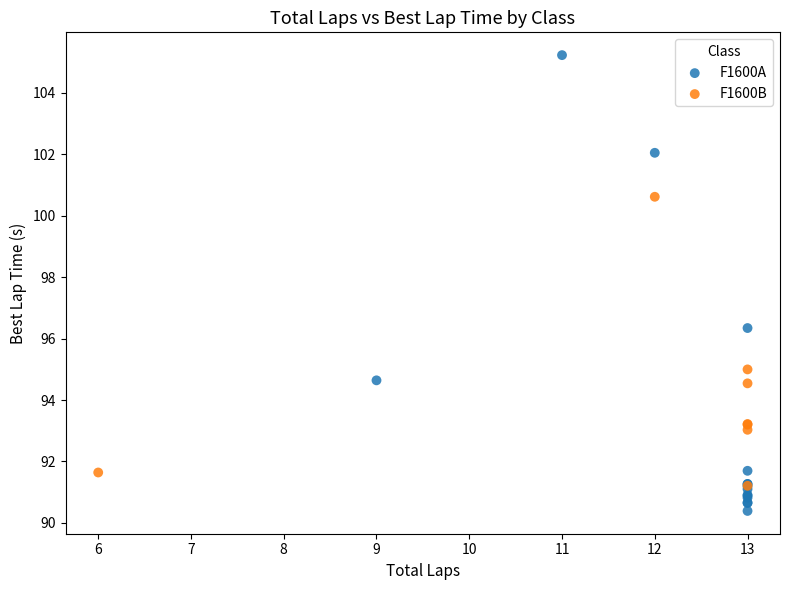

Which series has the largest Y range (max minus min)?

F1600A